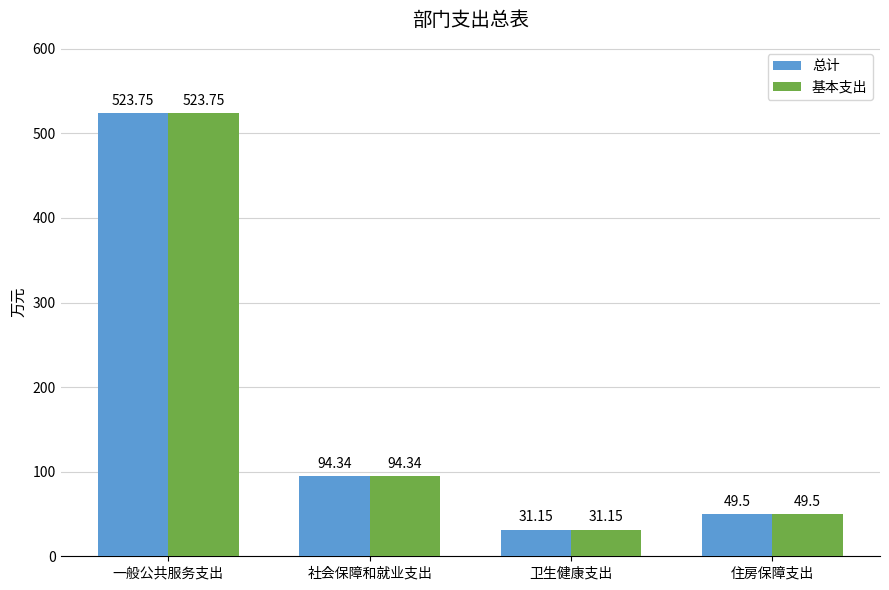

What is the greatest value displayed?

523.8